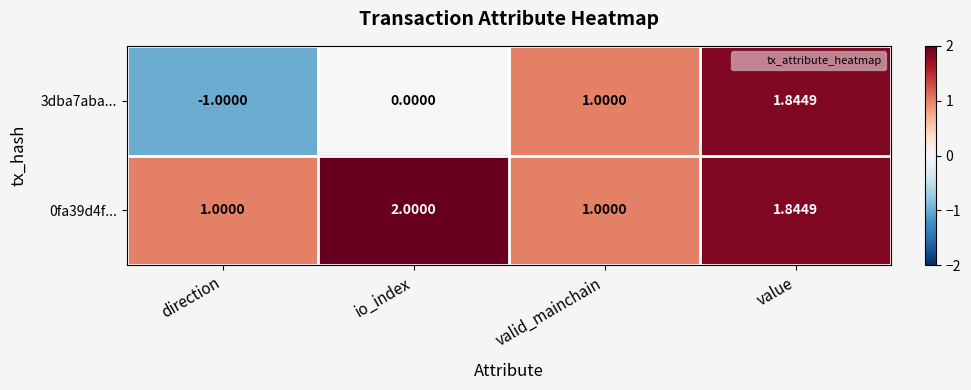

At which category is the sum across all series the highest?

value